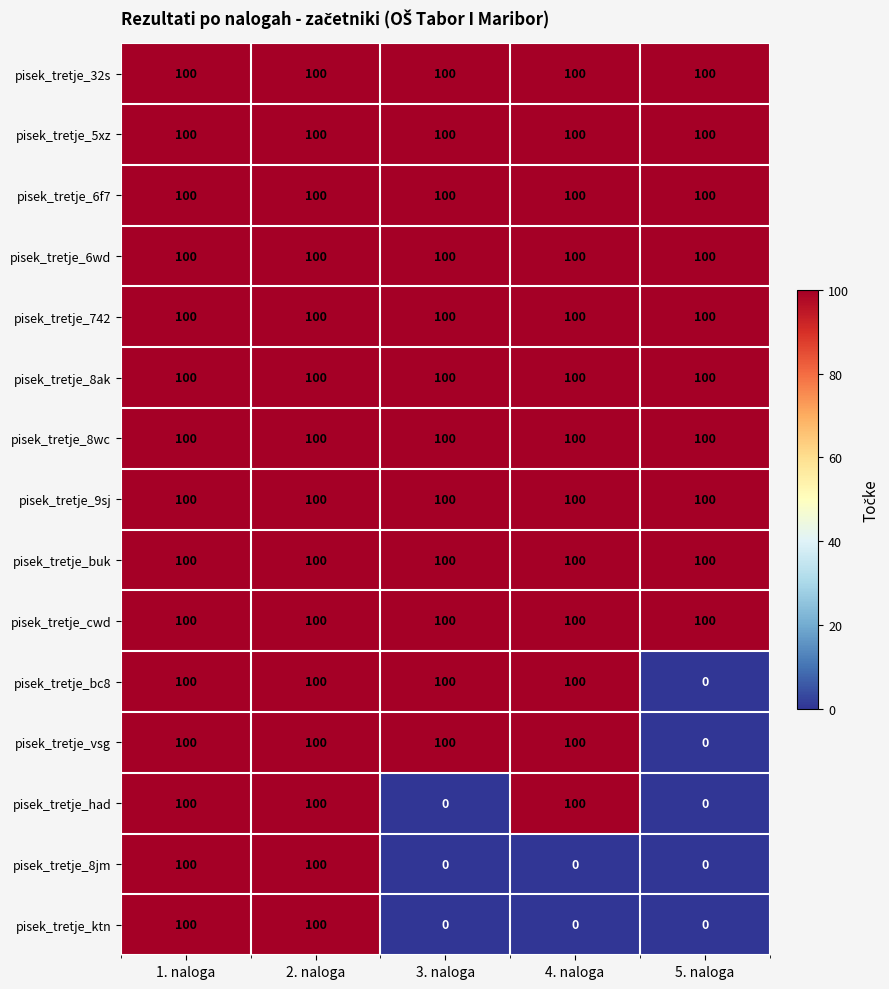

What is the difference between the highest and lowest values at 4. naloga?

100